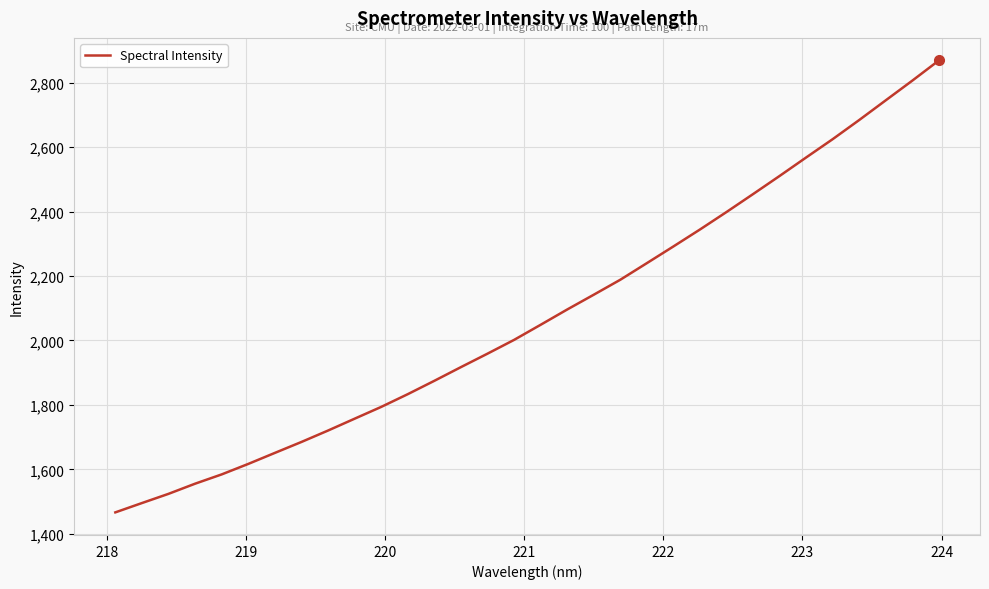

What is the difference between the second highest and second lowest values?

1310.0